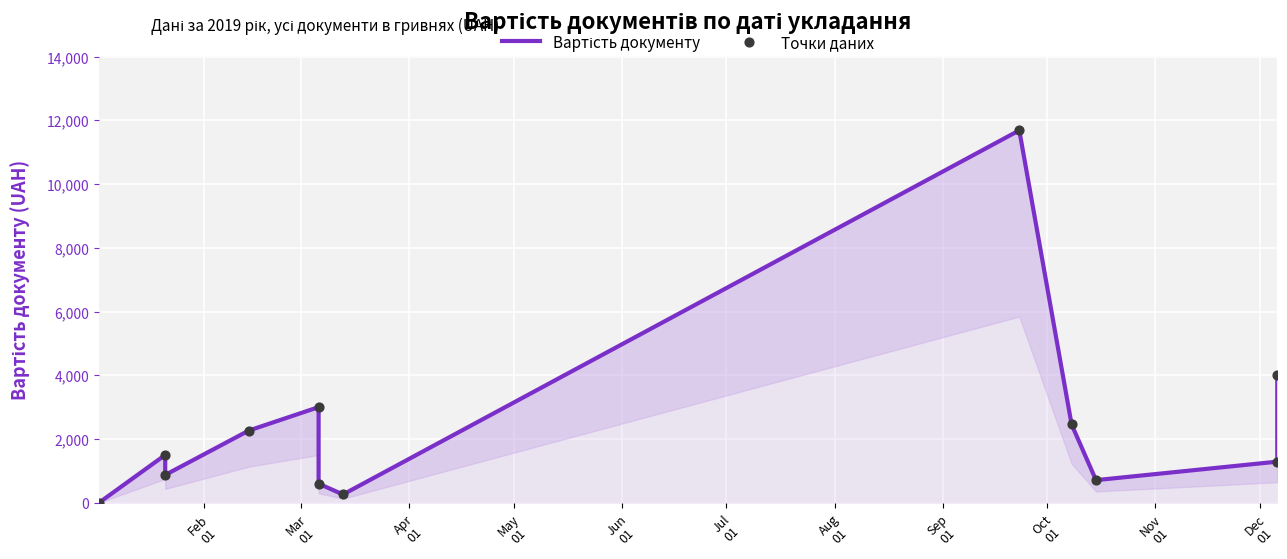

Which series contains the lowest Y value?

Вартість документу